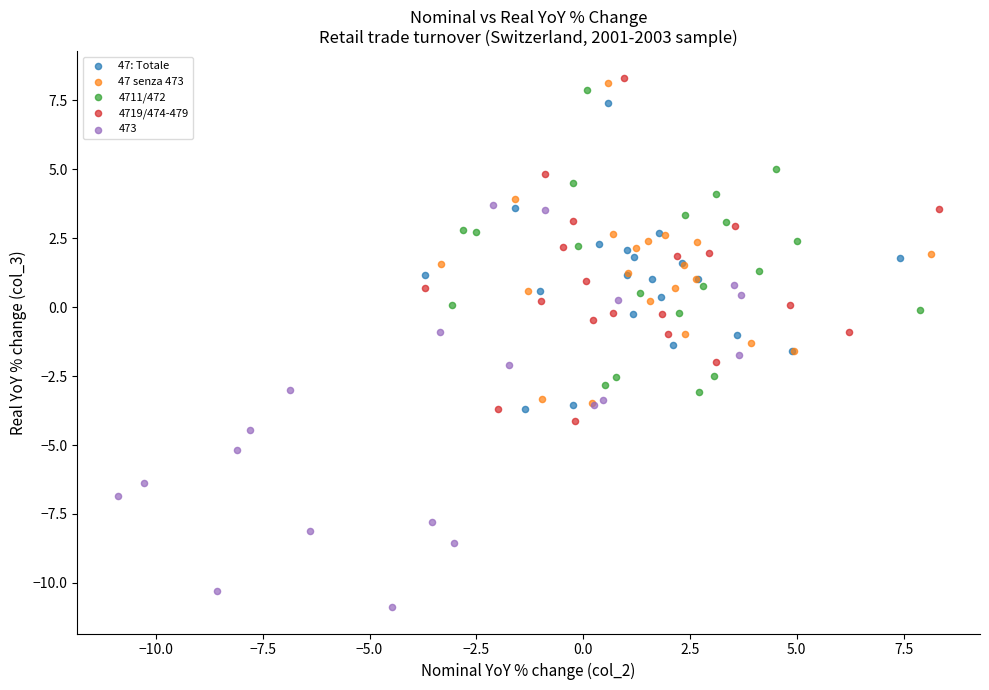

Which series reaches the maximum Y coordinate?

4719/474-479